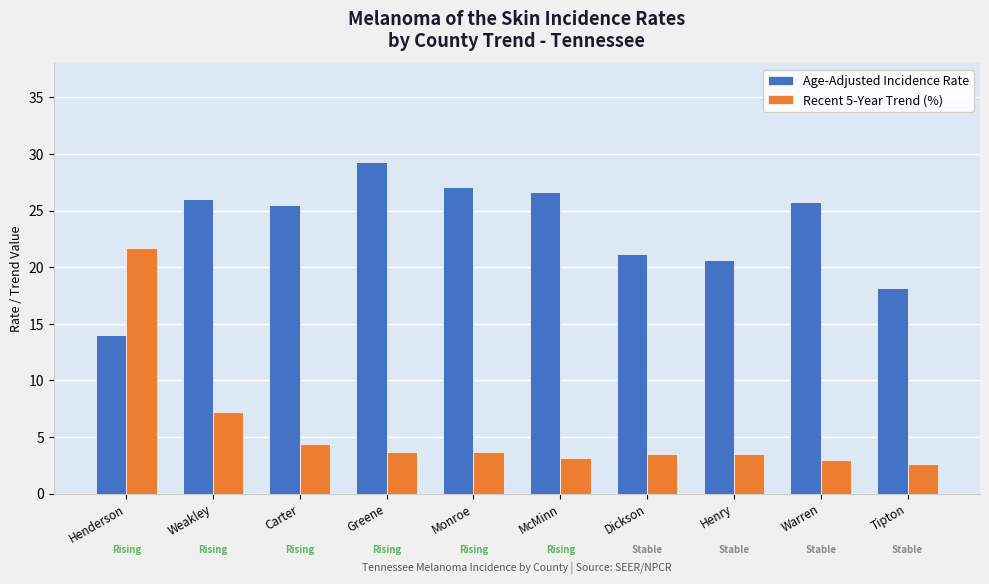

What is the label of the 10th bar from the left?

Tipton